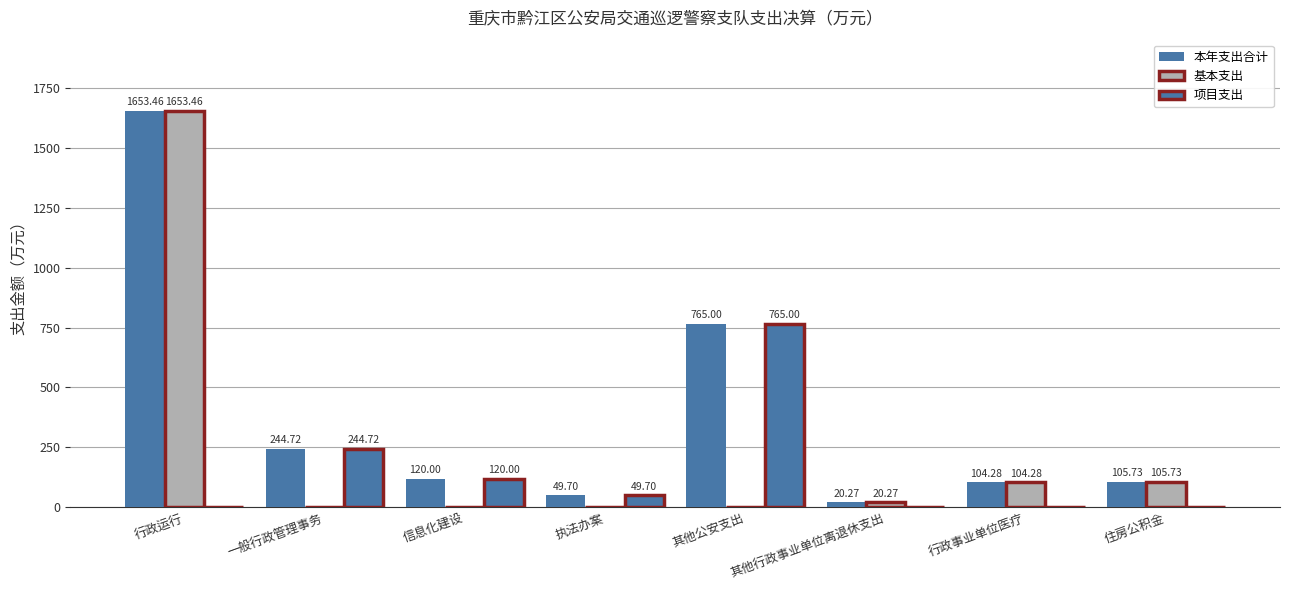

Is the value of 基本支出 at 信息化建设 greater than the value of 本年支出合计 at 其他行政事业单位离退休支出?

No